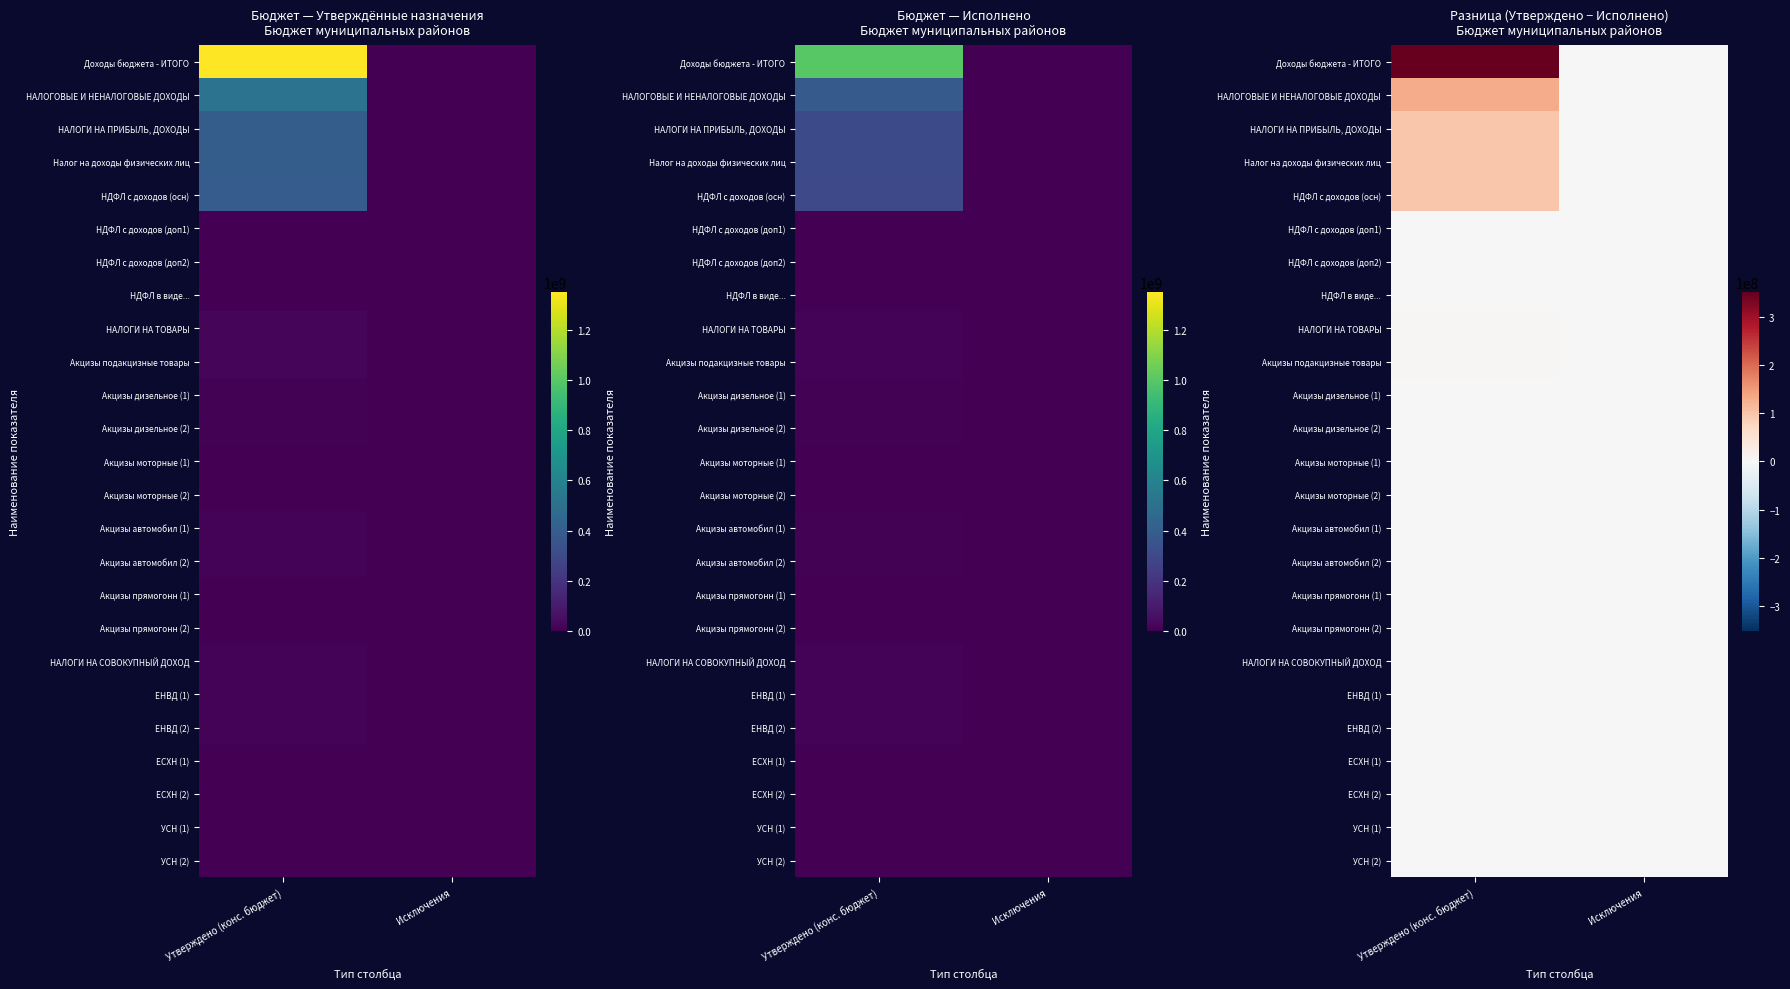

How many data points in Налог на доходы физических лиц are less than 96421878?

1